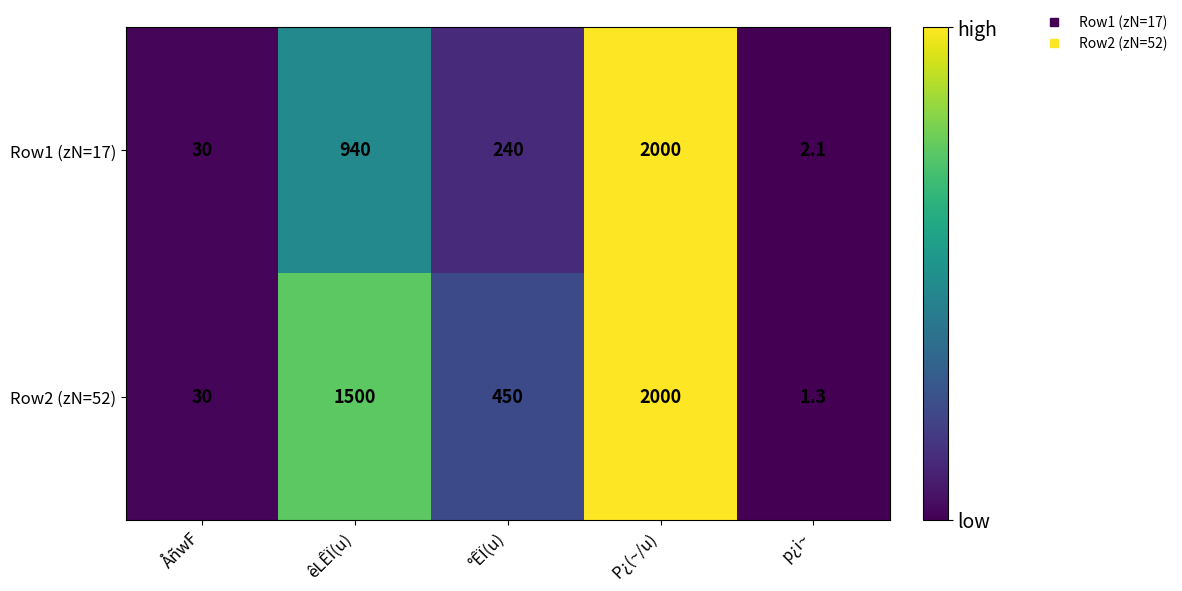

Rank the series by their average value, from lowest to highest.

Row1 (zN=17), Row2 (zN=52)